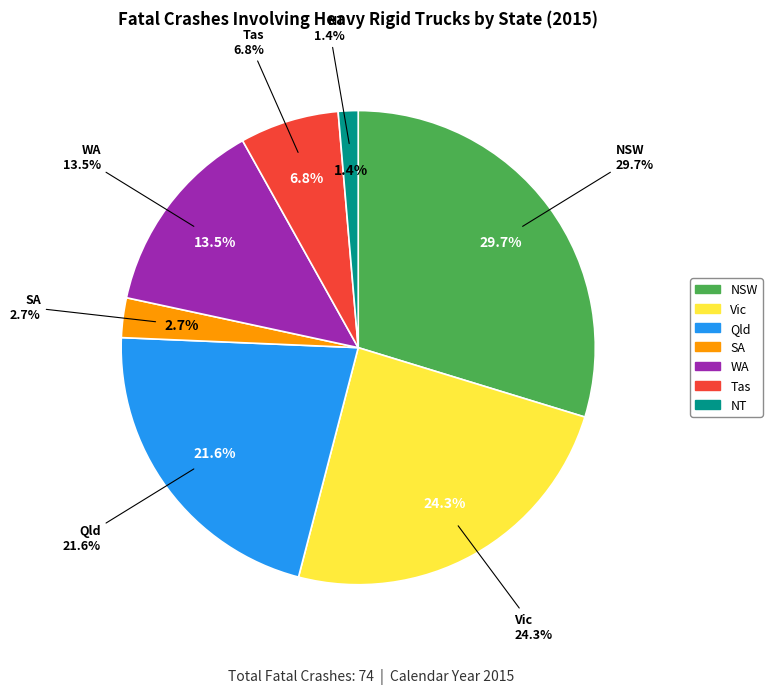

The SA slice represents 3% of the pie. True or false?

True